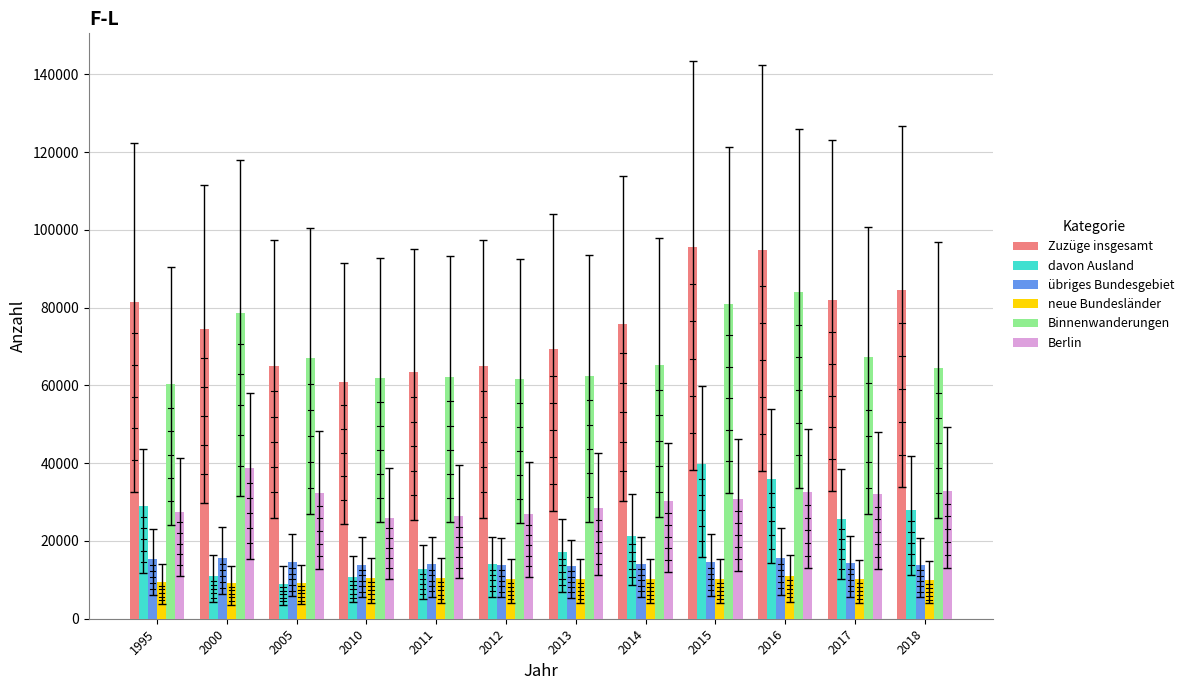

What is the difference between the highest and lowest values at 2013?

59056